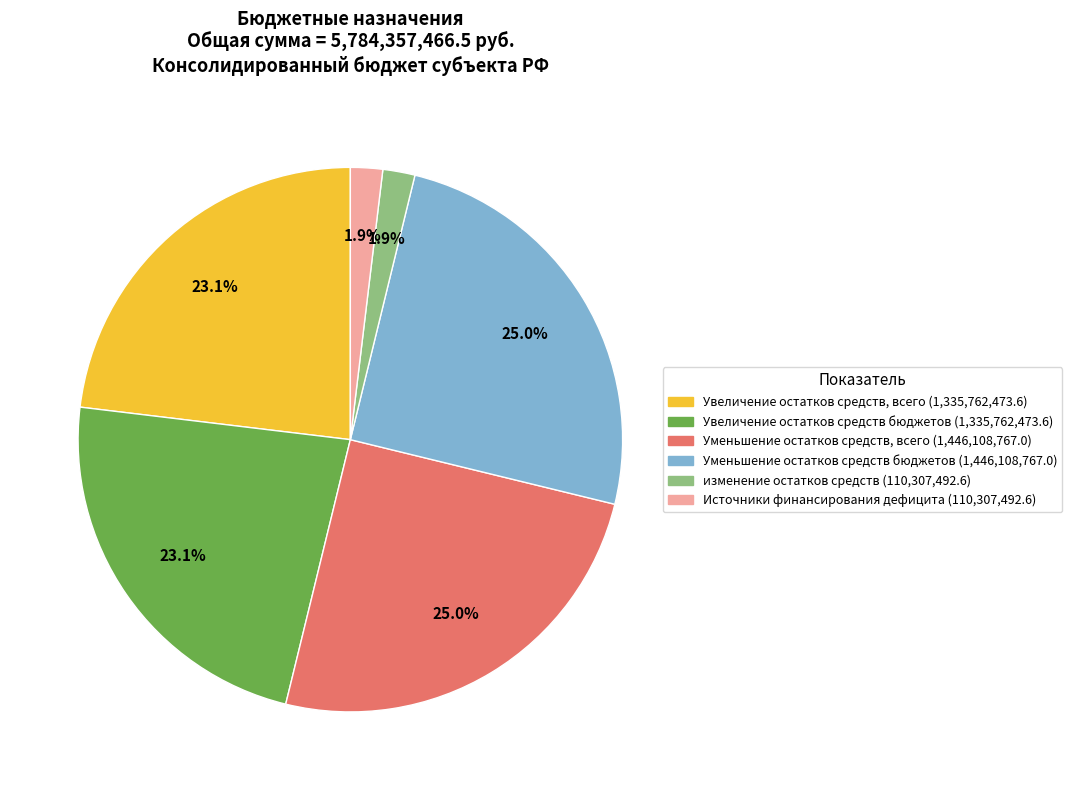

Is there any slice that represents more than half of the pie?

No